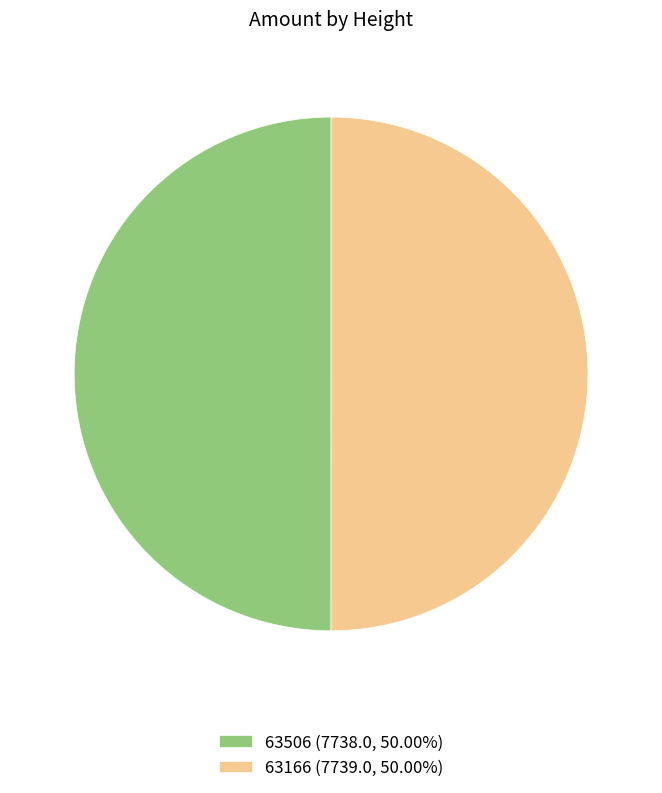

Is the sum of 63166 (7739.0, 50.00%) and 63506 (7738.0, 50.00%) greater than half?

Yes